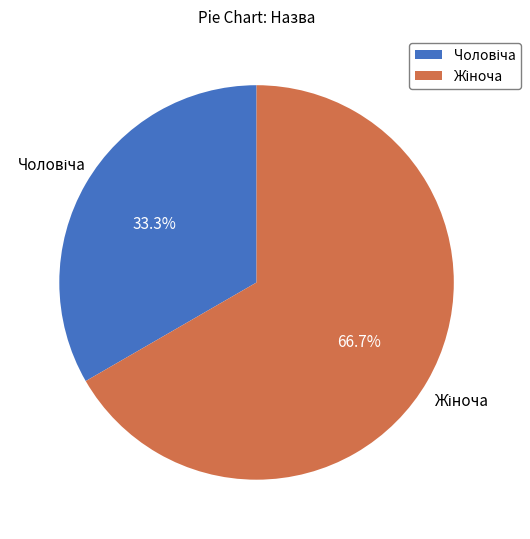

How many segments does this pie chart have?

2